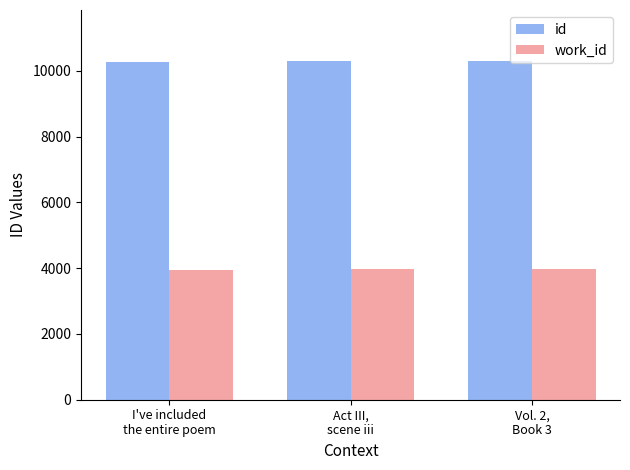

Rank the series by their maximum value, from highest to lowest.

id, work_id